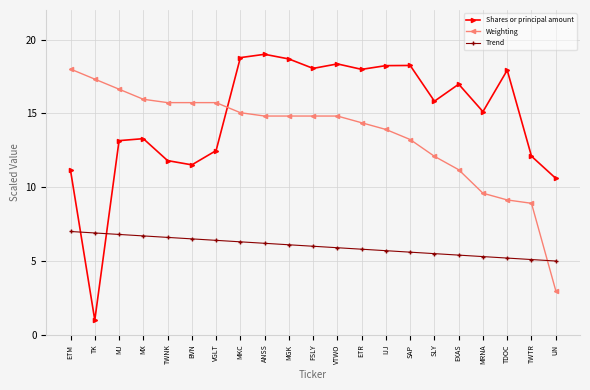

At MGK, list the series in order from largest to smallest.

Shares or principal amount, Weighting, Trend